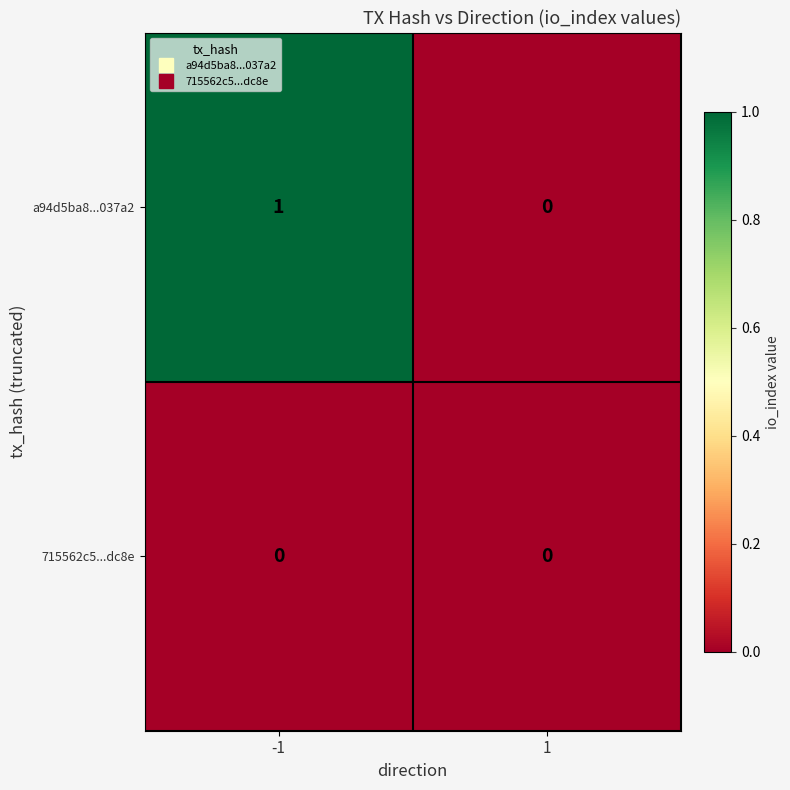

Which series has the largest range (max minus min)?

a94d5ba8...037a2